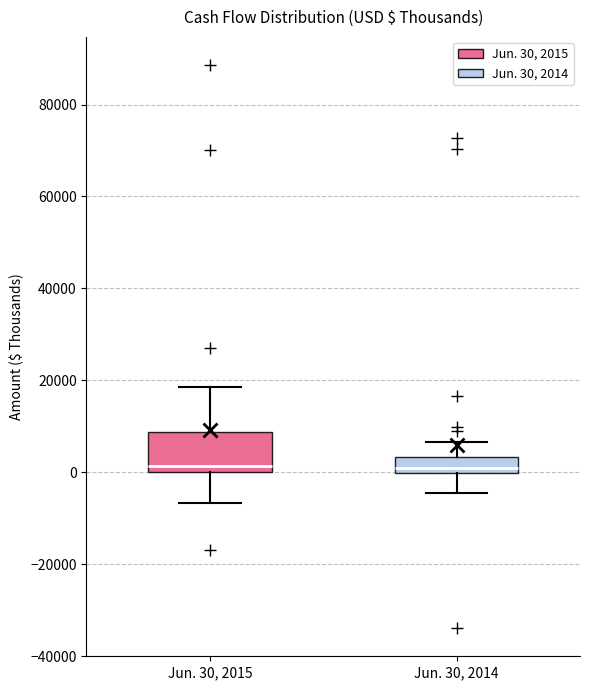

Reading left to right, transcribe this box plot: for each box, give where its median line is, the range the box spans, and where its two whiskers end, as read against the y-axis. The values are not printed on the chart, so give them approximately, as read against the axis.

Jun. 30, 2015: median 2000, box 0 to 8000, whiskers -6000 to 18000
Jun. 30, 2014: median 0 (just above the box's lower edge), box 0 to 4000, whiskers -4000 to 6000